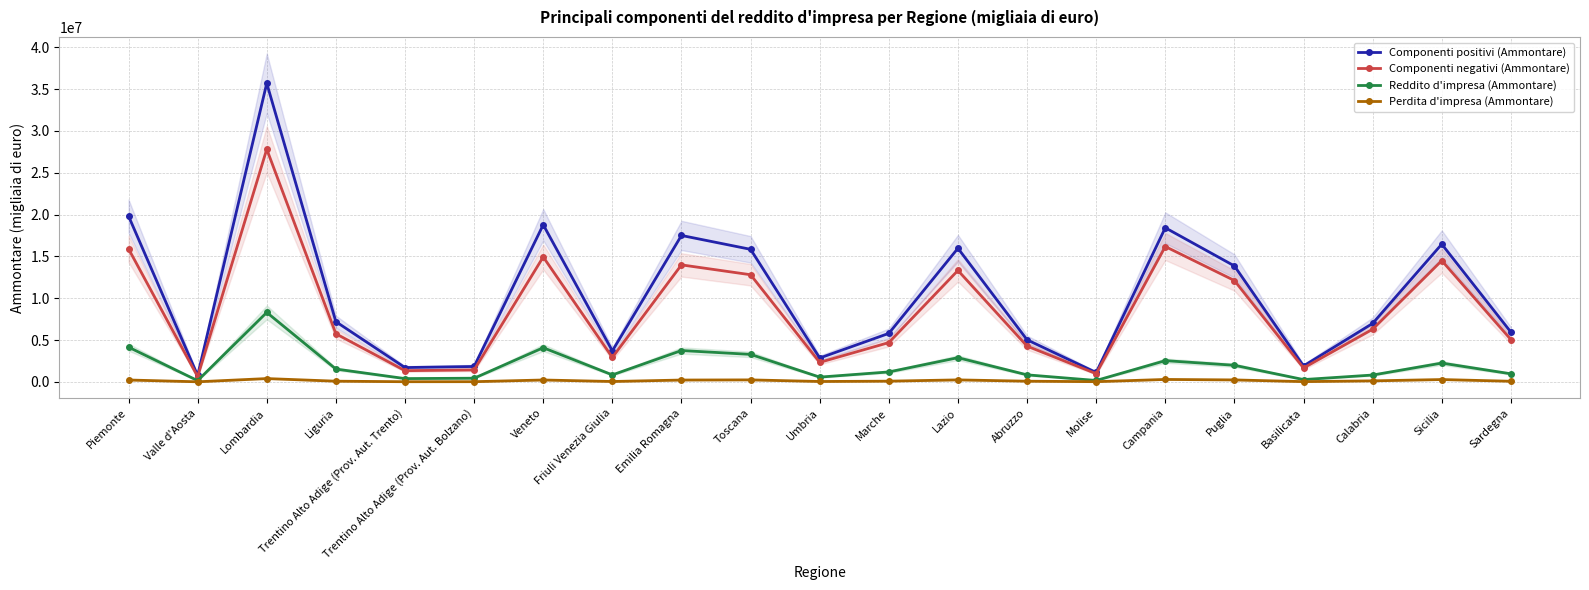

Reading left to right, list all the values displayed in this chart.

Componenti positivi (Ammontare): 19825818	762524	35703402	7195405	1708196	1837562	18778454	3705926	17503090	15843801	2848993	5794412	15969938	5027809	1117912	18421324	13857161	1901617	6986696	16462274	5943946
Componenti negativi (Ammontare): 15908917	623364	27817560	5748670	1334824	1424211	14930796	2917853	13985071	12806319	2328296	4694481	13320457	4270584	975614	16179221	12112448	1656693	6293193	14496914	5053994
Reddito d'impresa (Ammontare): 4148782	146216	8300715	1530702	389820	433685	4080551	831698	3744745	3283530	565824	1185005	2888454	837071	163934	2534971	1981959	271695	814177	2244311	962140
Perdita d'impresa (Ammontare): 220744	6567	391482	79232	15745	19315	221501	41571	216086	234133	42552	81786	233500	76734	20764	286929	230098	26206	117887	274773	70184